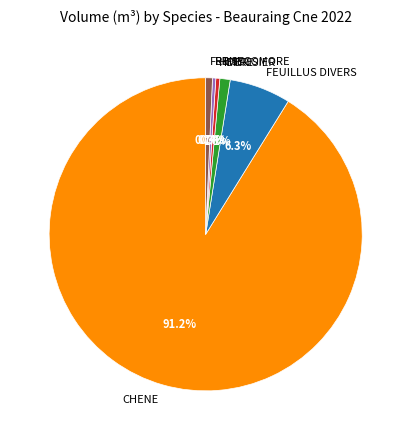

To the nearest percent, what is the difference between the largest and smallest slice percentages?

90%